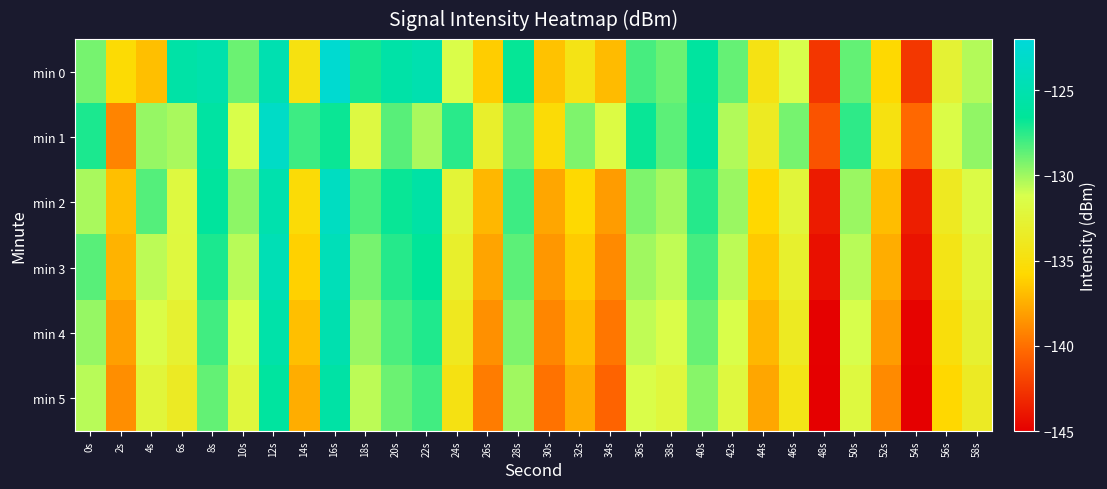

List the series in order of their overall mean, lowest first.

min 5, min 4, min 3, min 2, min 0, min 1